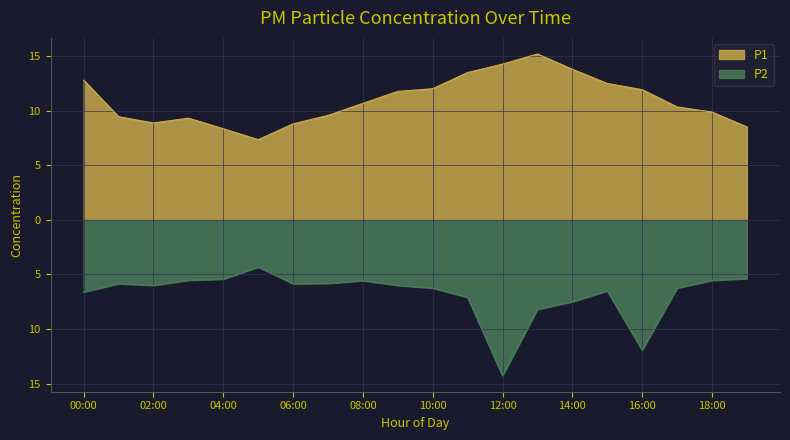

What position from the left is 05:00?

6